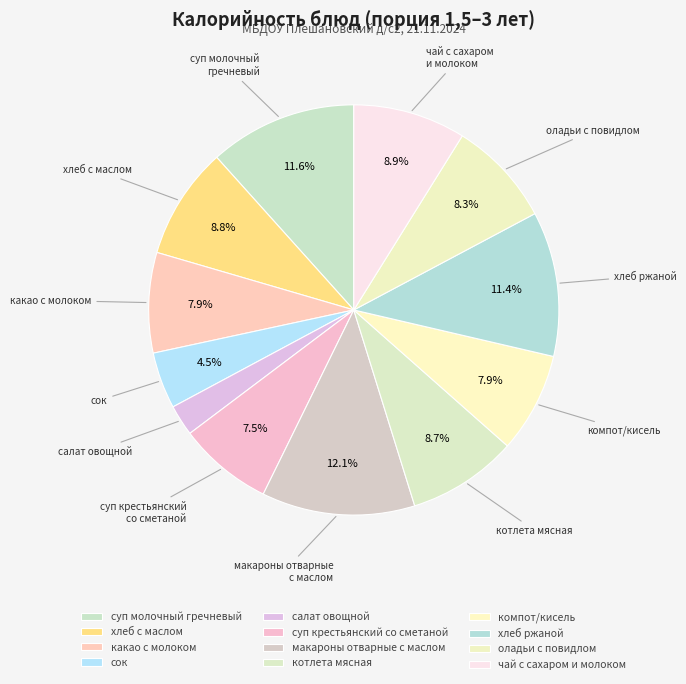

How many segments does this pie chart have?

12